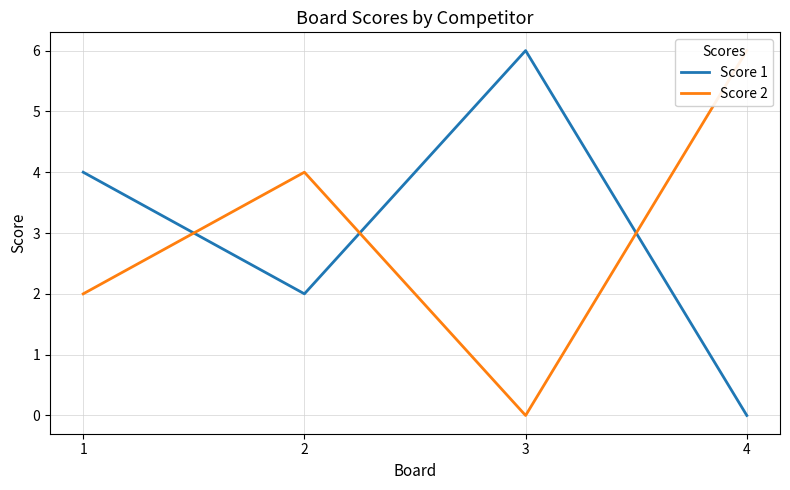

Where is Score 2 nearest to the value 3?

1